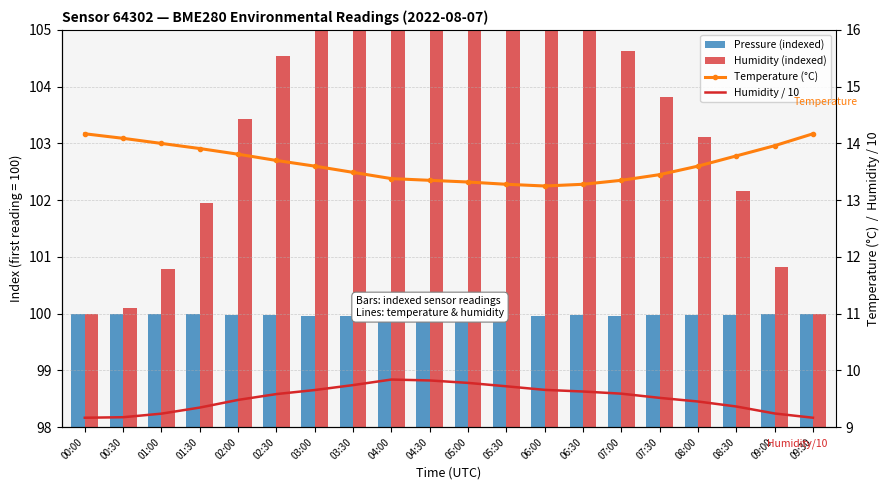

What is the spread (max minus min) of values at 01:30?

92.6